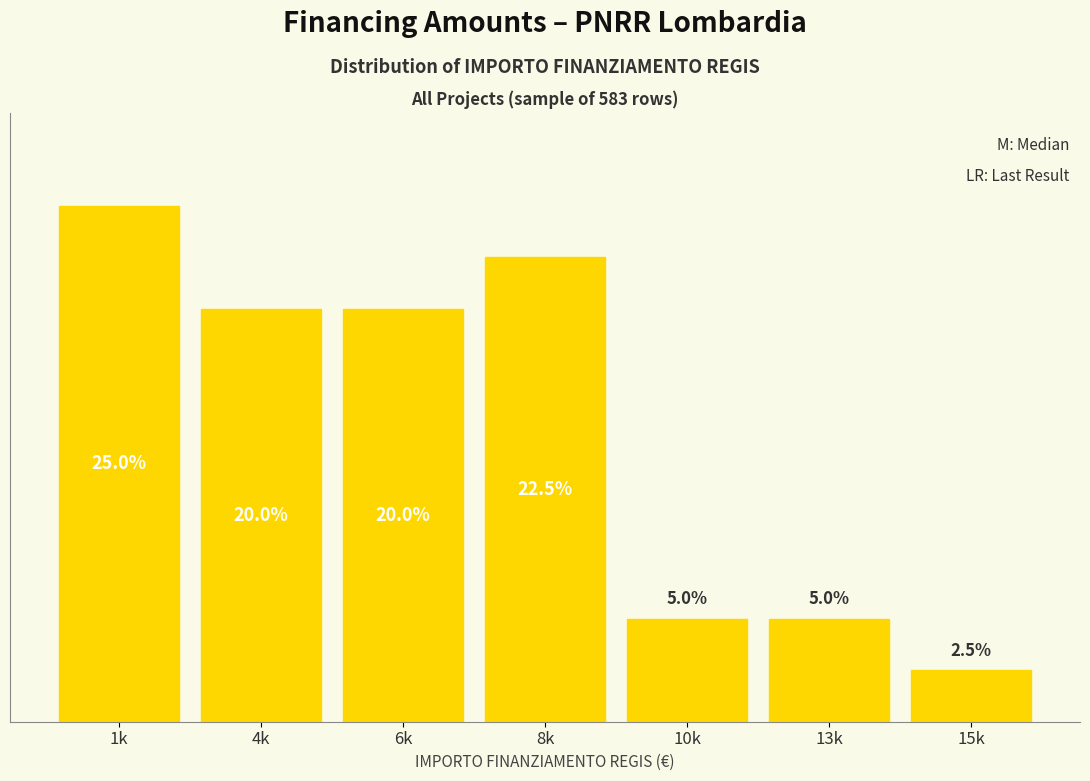

At which category does the chart reach its peak across all series?

1k